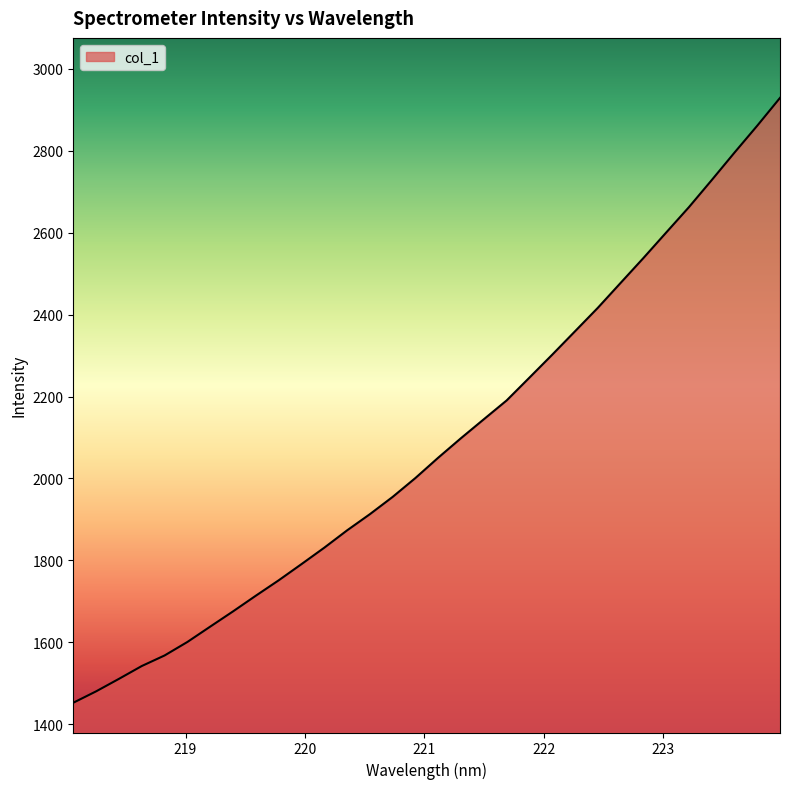

What is the minimum value shown in the chart?

1452.6